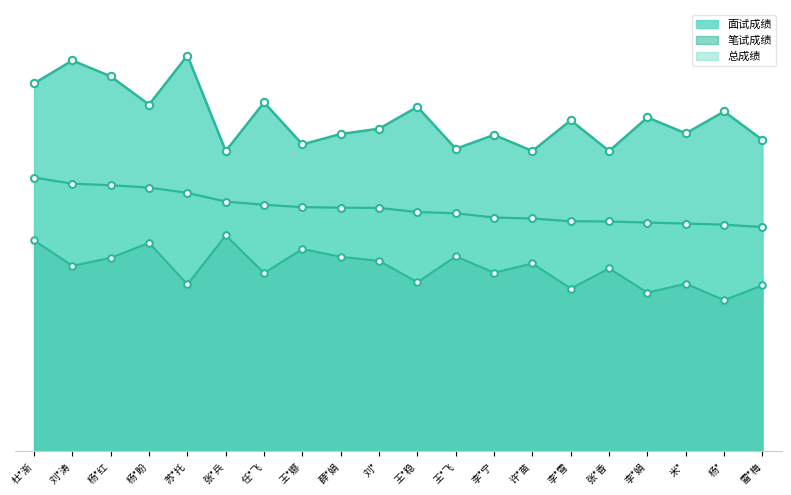

At how many categories does at least one series exceed 80?

20